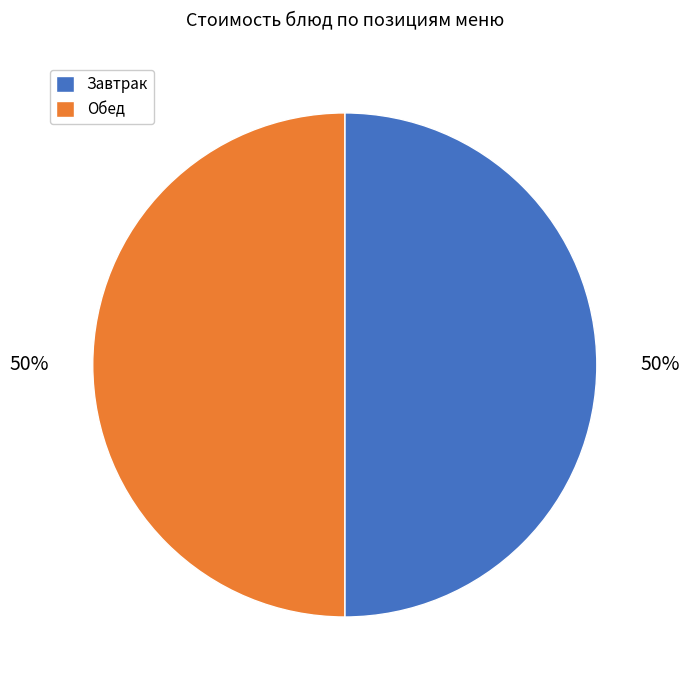

To the nearest percent, what is the average slice percentage?

50%